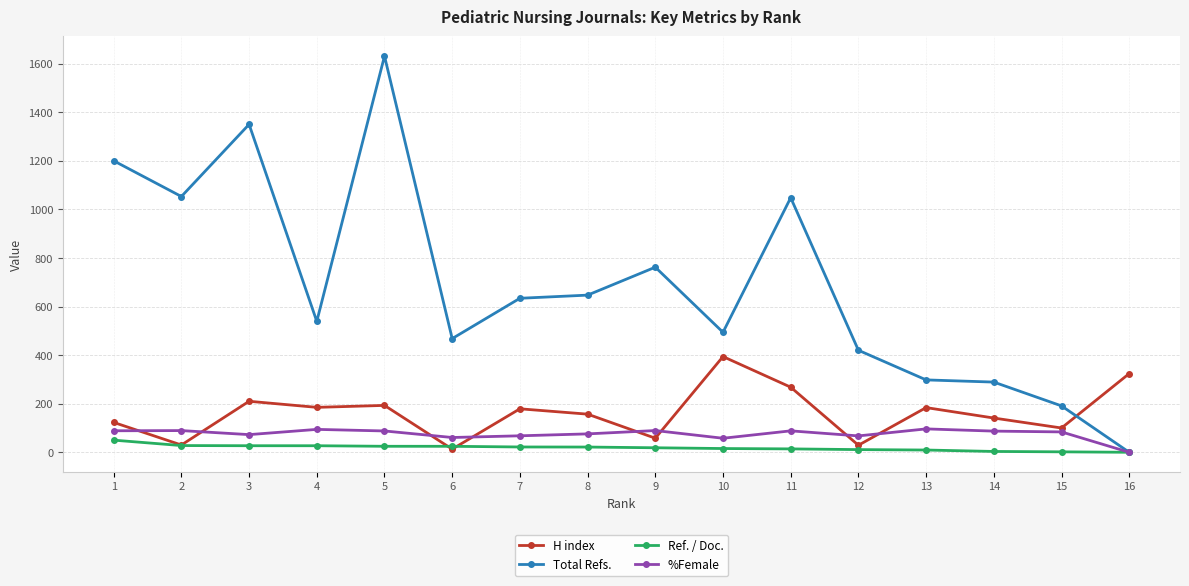

What is the approximate value of Ref. / Doc. at 14?

3.4